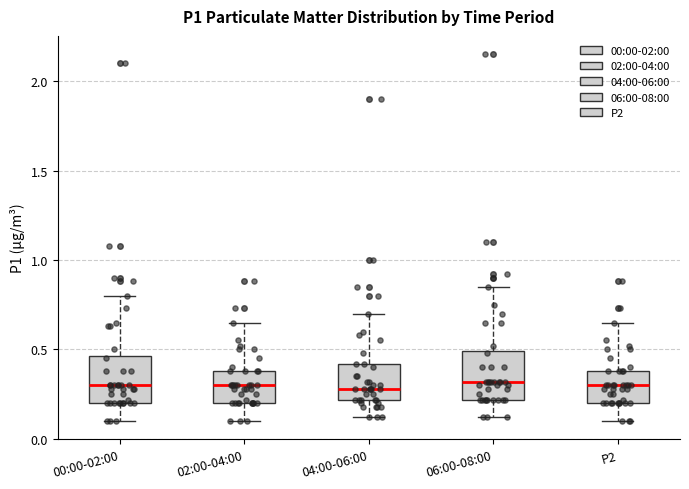

Reading left to right, transcribe this box plot: for each box, give where its median line is, the range the box spans, and where its two whiskers end, as read against the y-axis. The values are not printed on the chart, so give them approximately, as read against the axis.

00:00-02:00: median 0.30, box 0.20 to 0.45, whiskers 0.10 to 0.80
02:00-04:00: median 0.30, box 0.20 to 0.40, whiskers 0.10 to 0.65
04:00-06:00: median 0.30, box 0.20 to 0.40, whiskers 0.10 to 0.70
06:00-08:00: median 0.30, box 0.20 to 0.50, whiskers 0.10 to 0.85
P2: median 0.30, box 0.20 to 0.40, whiskers 0.10 to 0.65